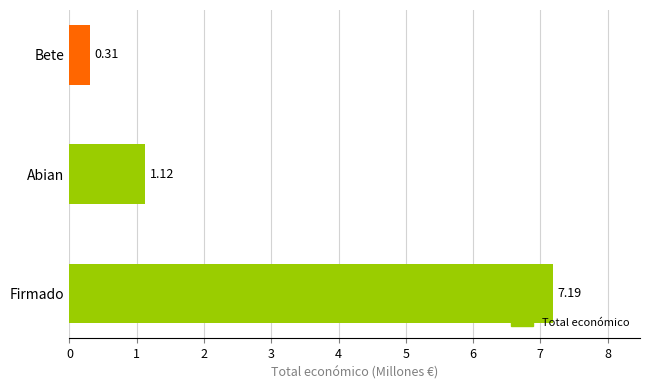

Where is the data nearest to the value 3?

Abian